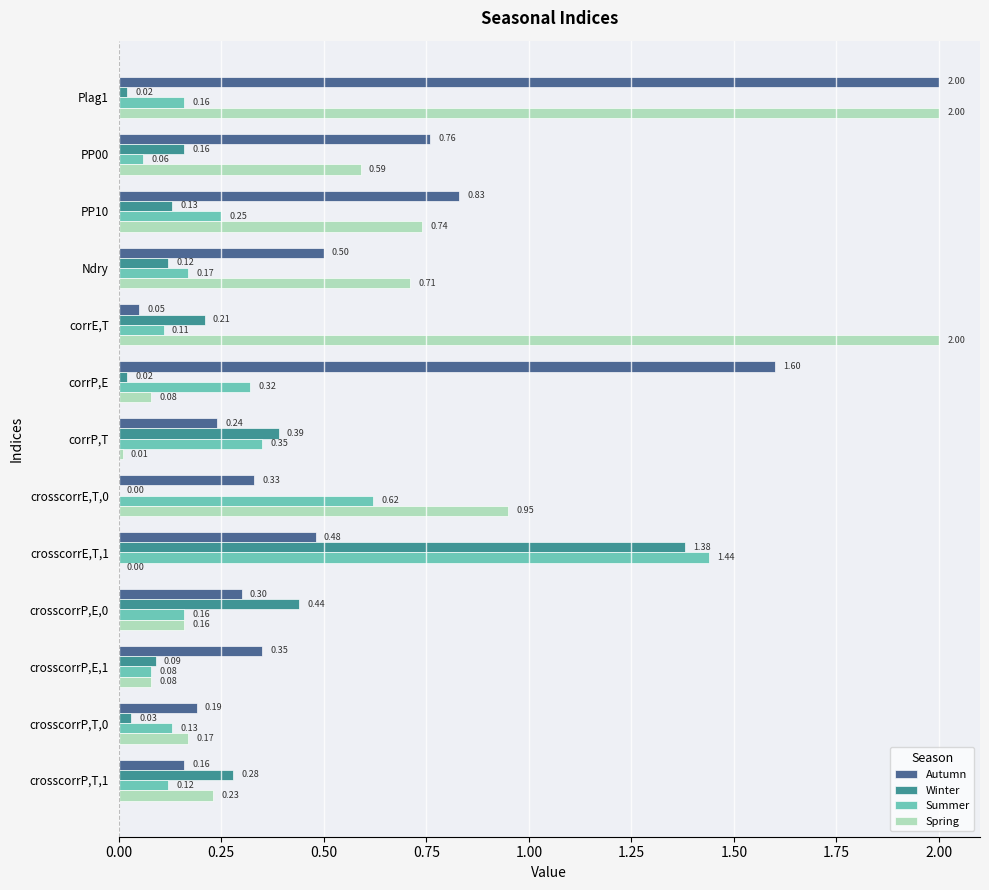

Which series changed the most between PP10 and crosscorrP,E,0?

Spring